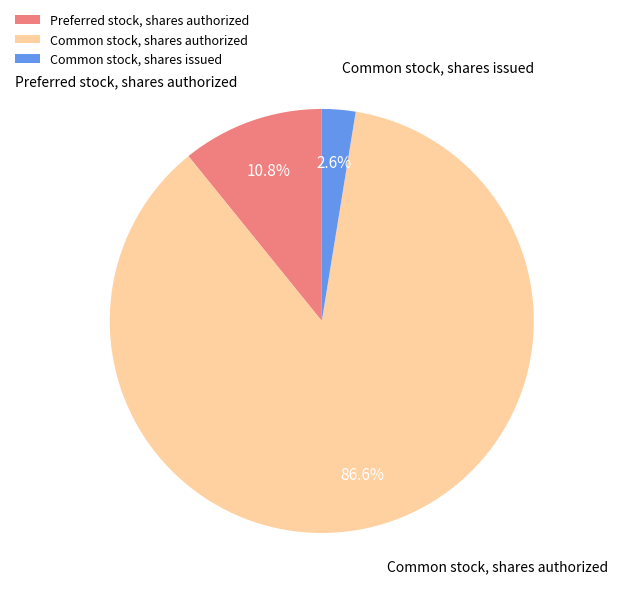

What percentage is the Common stock, shares issued slice, to the nearest percent?

3%